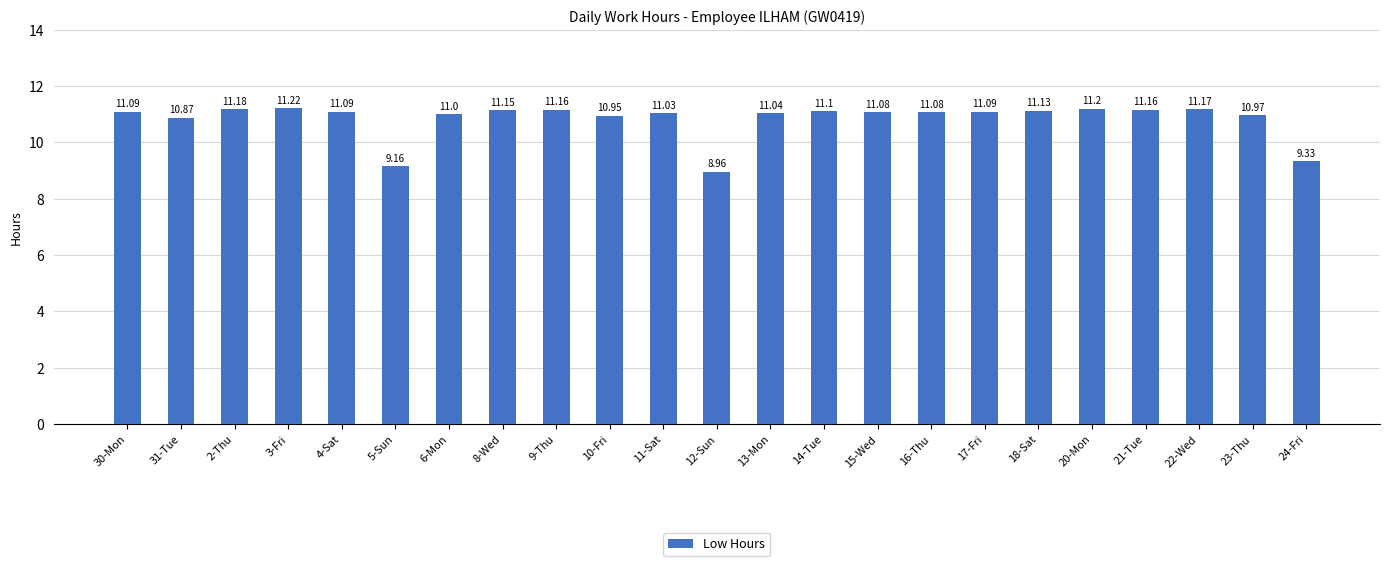

What is the difference between the maximum and second lowest values?

2.1